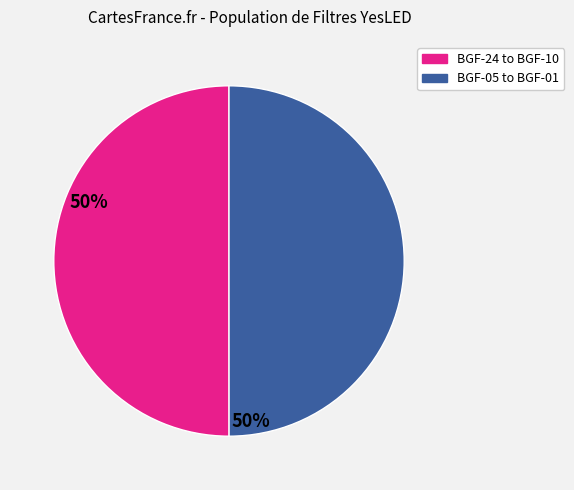

How many segments does this pie chart have?

2